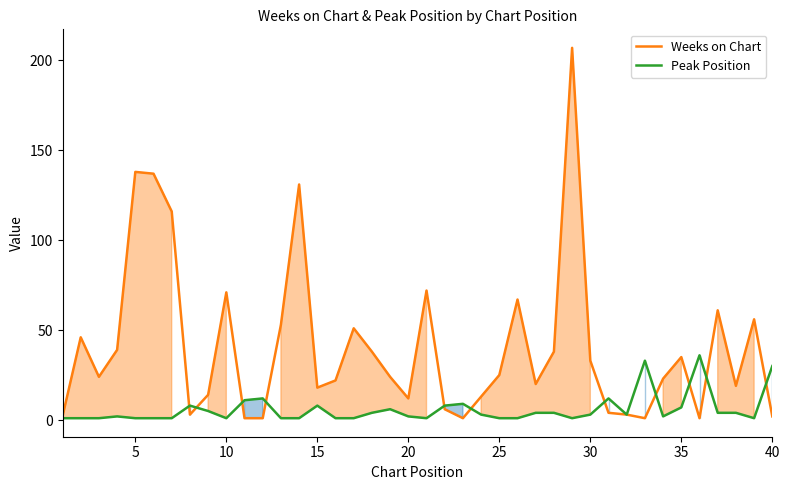

At how many categories does at least one series exceed 69?

7